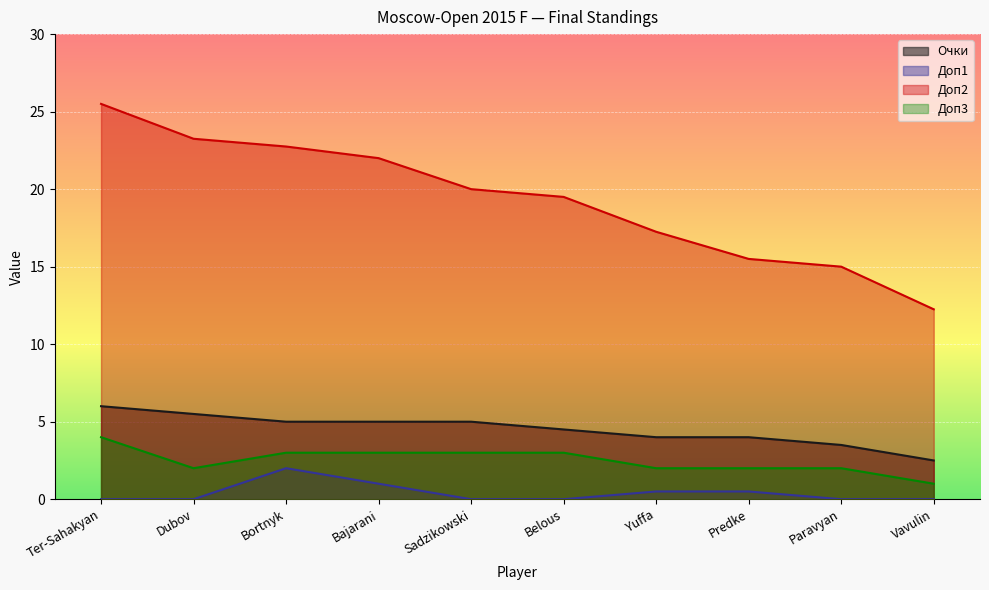

What is the difference between the Доп3 values at Vavulin and Ter-Sahakyan?

3.0